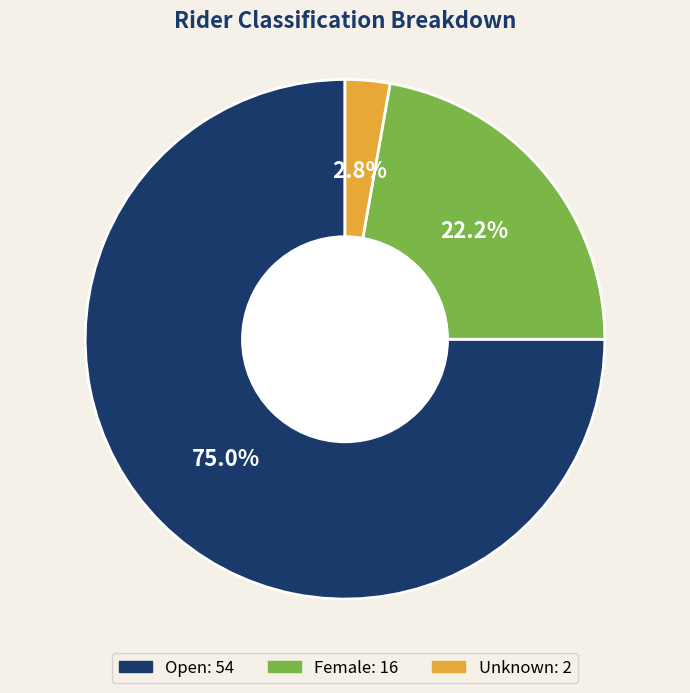

To the nearest percent, what percentage of the pie is Open?

75%